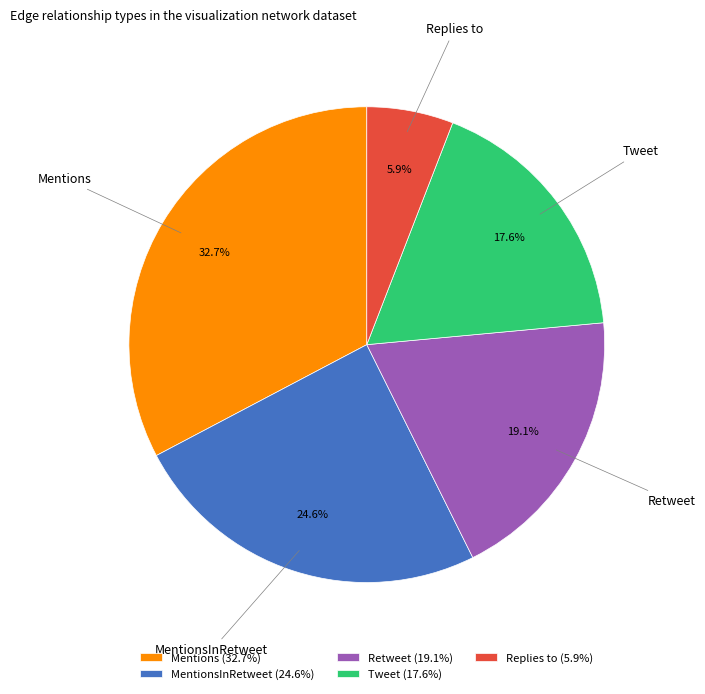

To the nearest percent, what is the difference between the Replies to and Mentions slice percentages?

27%